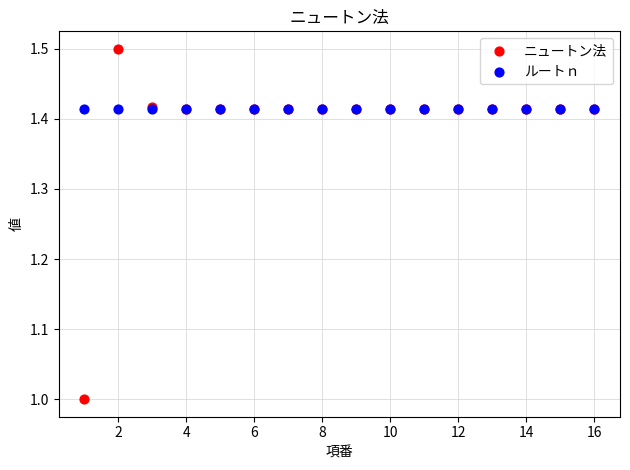

Which series reaches the maximum Y coordinate?

ニュートン法